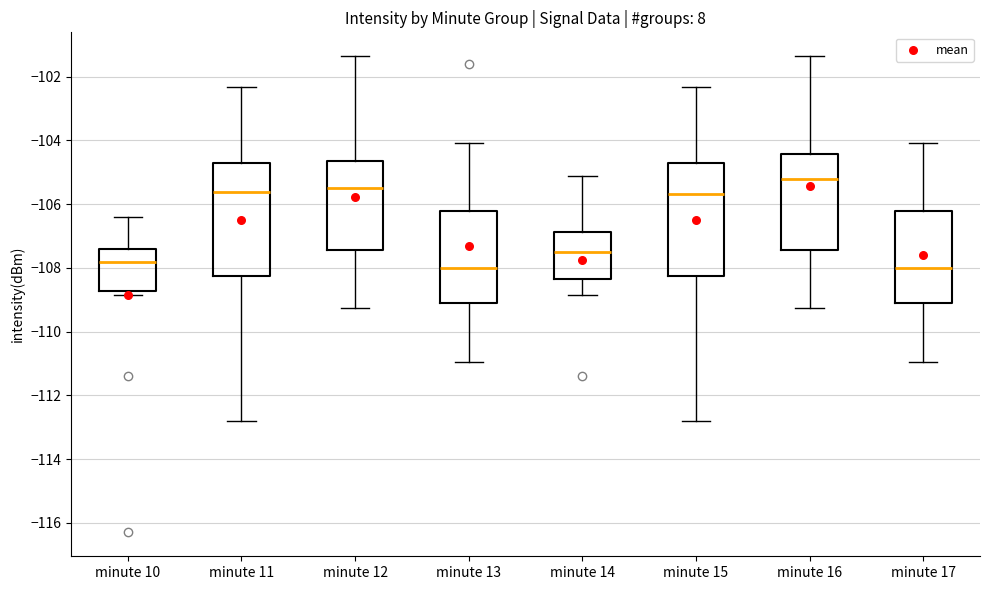

Where does the lower whisker of the box for minute 16 end on the y-axis? The values are not printed on the chart, so give them approximately, as read against the axis.

-109.2